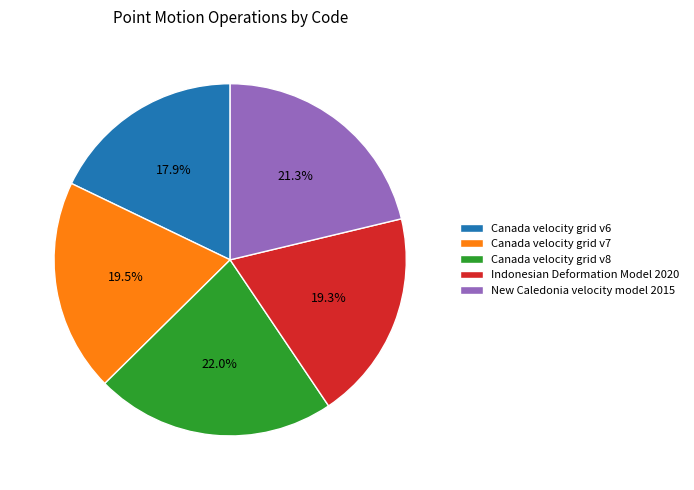

Between Canada velocity grid v8 and Canada velocity grid v7, which is larger?

Canada velocity grid v8